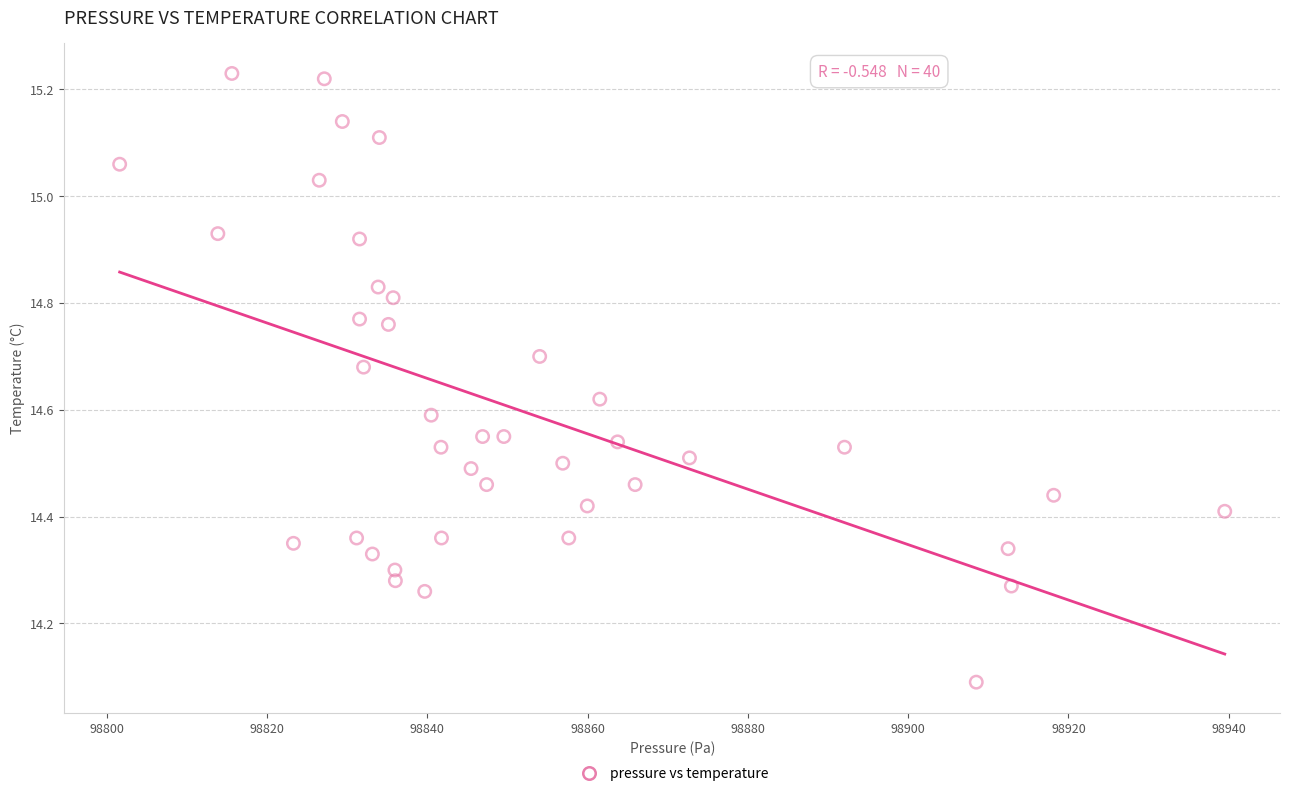

What is the range of Y values (max minus min)?

1.1